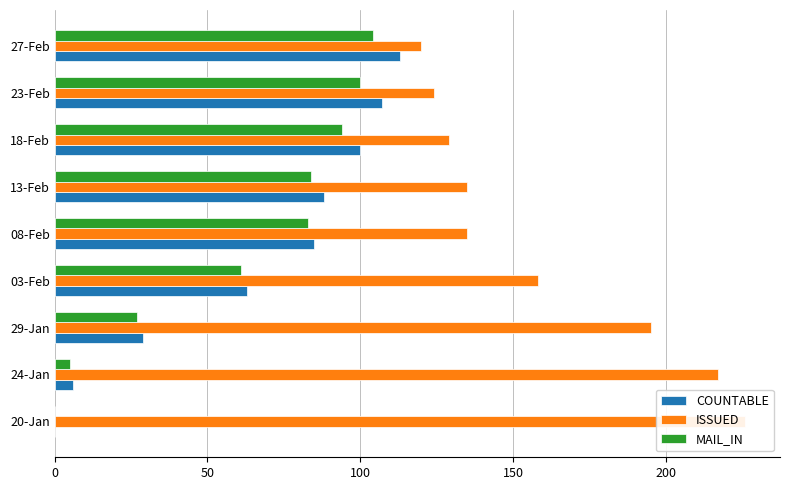

Reading left to right, extract all data points from this chart.

COUNTABLE: 0	6	29	63	85	88	100	107	113
ISSUED: 226	217	195	158	135	135	129	124	120
MAIL_IN: 0	5	27	61	83	84	94	100	104